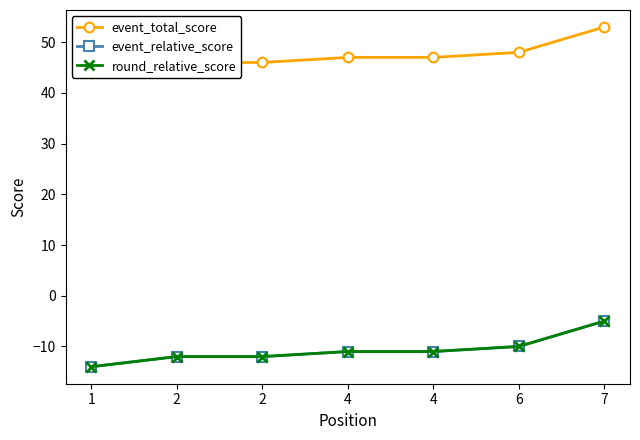

What are all the series names shown in the legend?

event_total_score, event_relative_score, round_relative_score